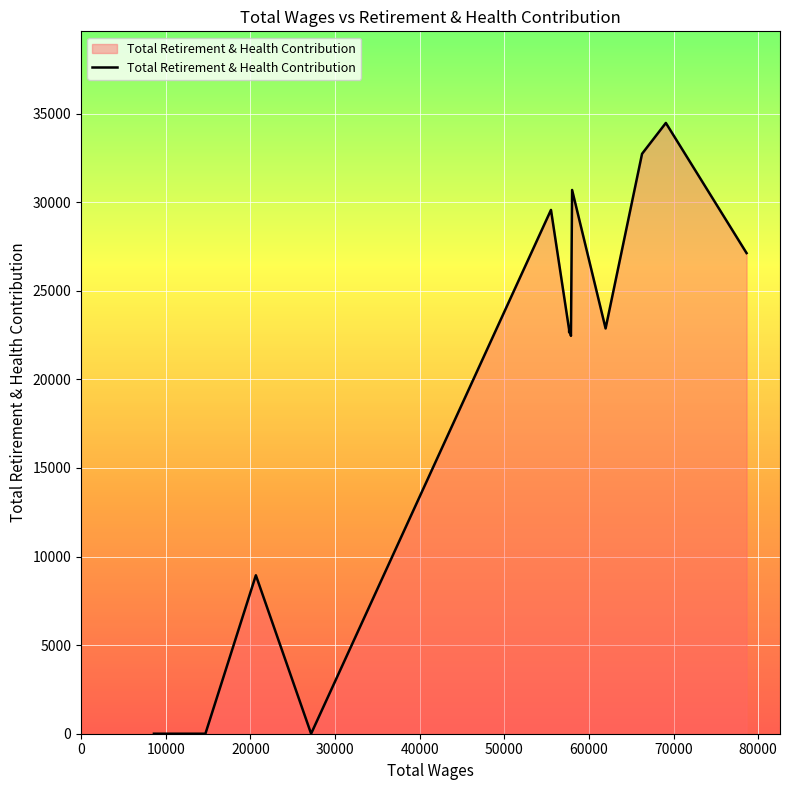

Between 10696.0 and 8612.0, which is larger?

10696.0